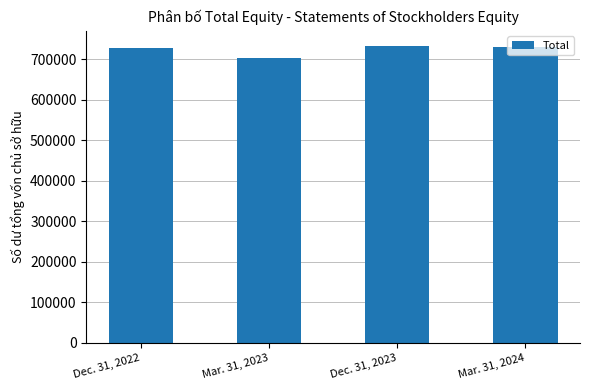

Which has a higher value, Mar. 31, 2023 or Dec. 31, 2022?

Dec. 31, 2022